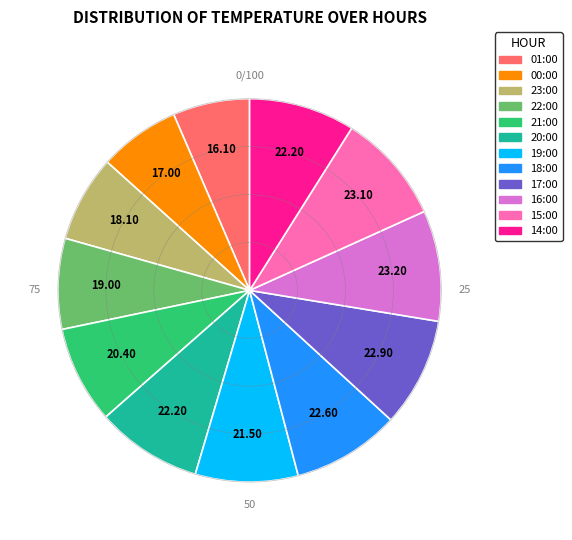

How many segments does this pie chart have?

12